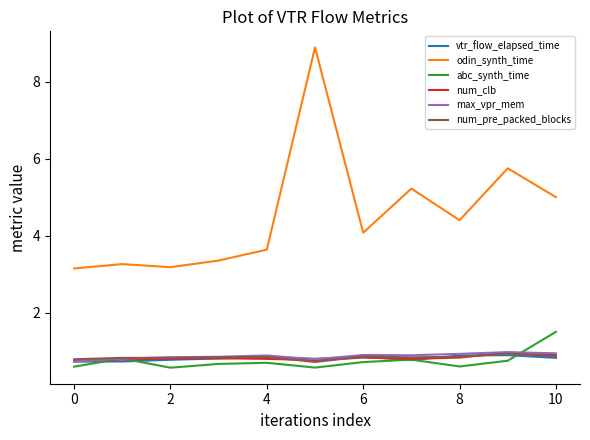

True or false: vtr_flow_elapsed_time and odin_synth_time cross at least once.

False